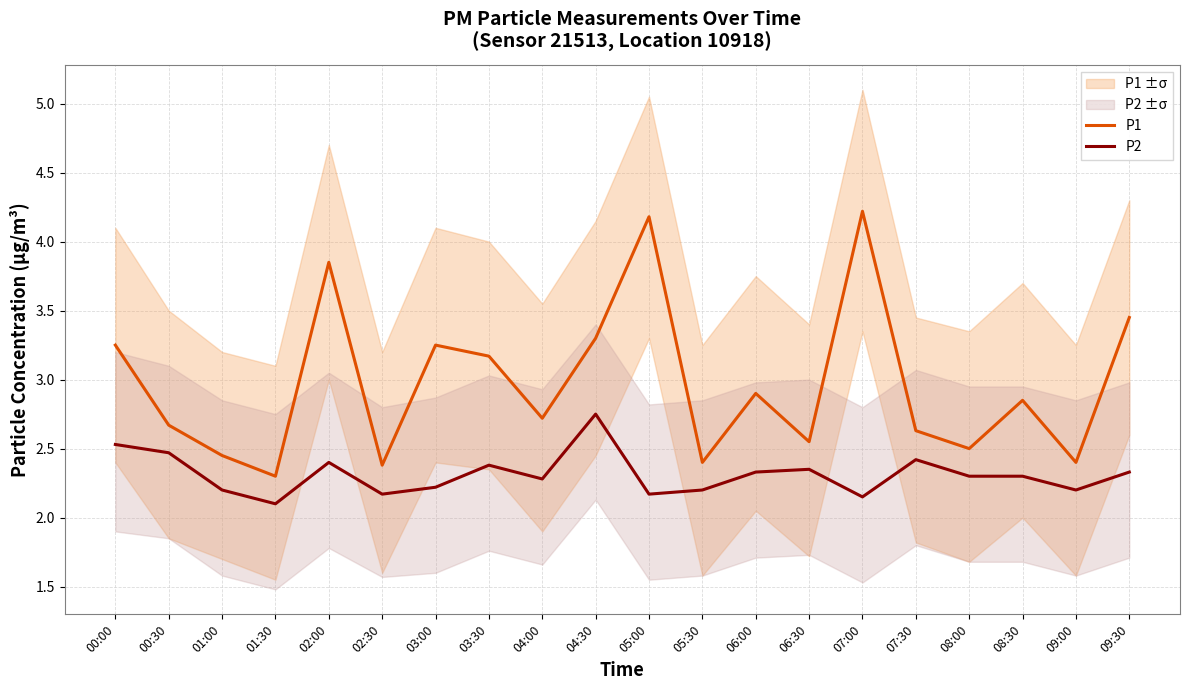

Is the value of P2 at 04:00 greater than the value of P1 at 06:30?

No